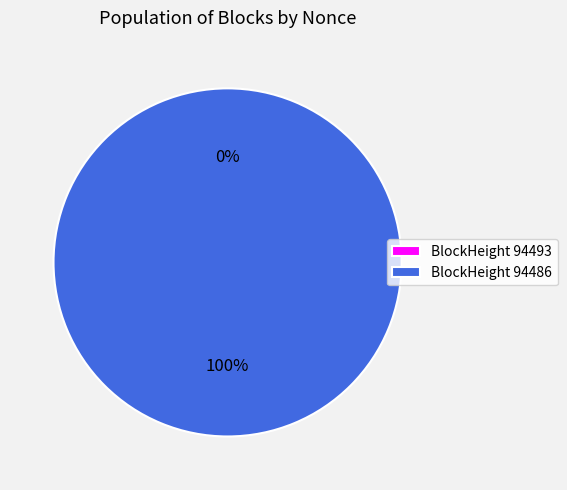

Is 94486 the majority of the pie?

Yes